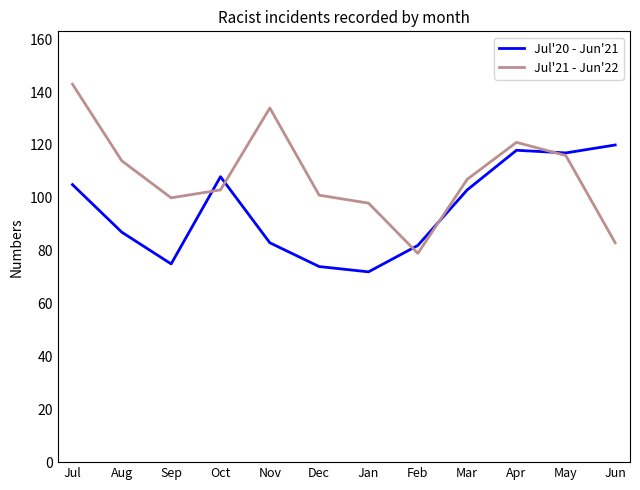

At how many categories does at least one series exceed 142?

1